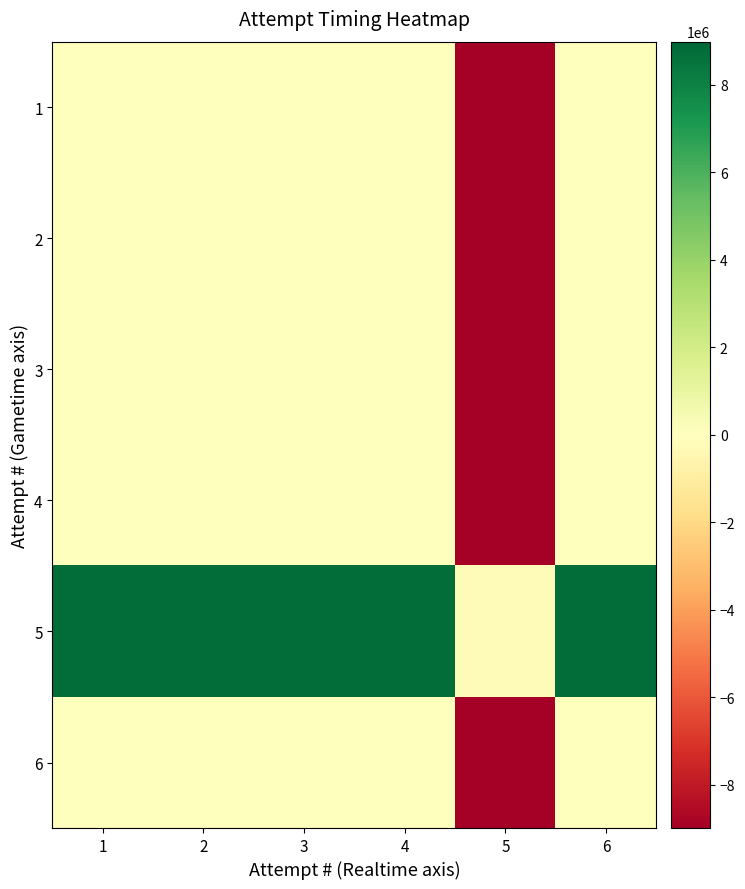

Which has a higher value, 2 or 3?

2